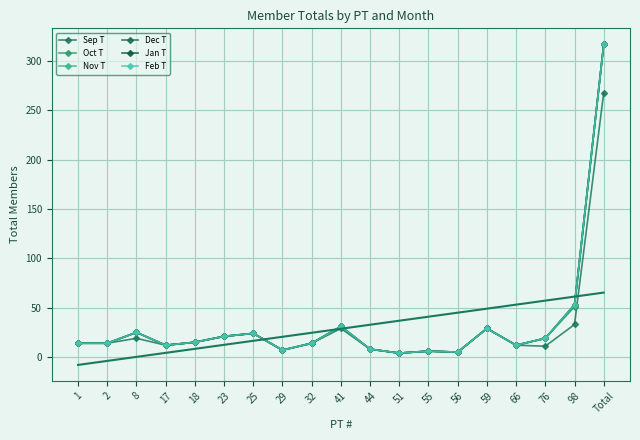

True or false: Nov T and Oct T cross at least once.

False